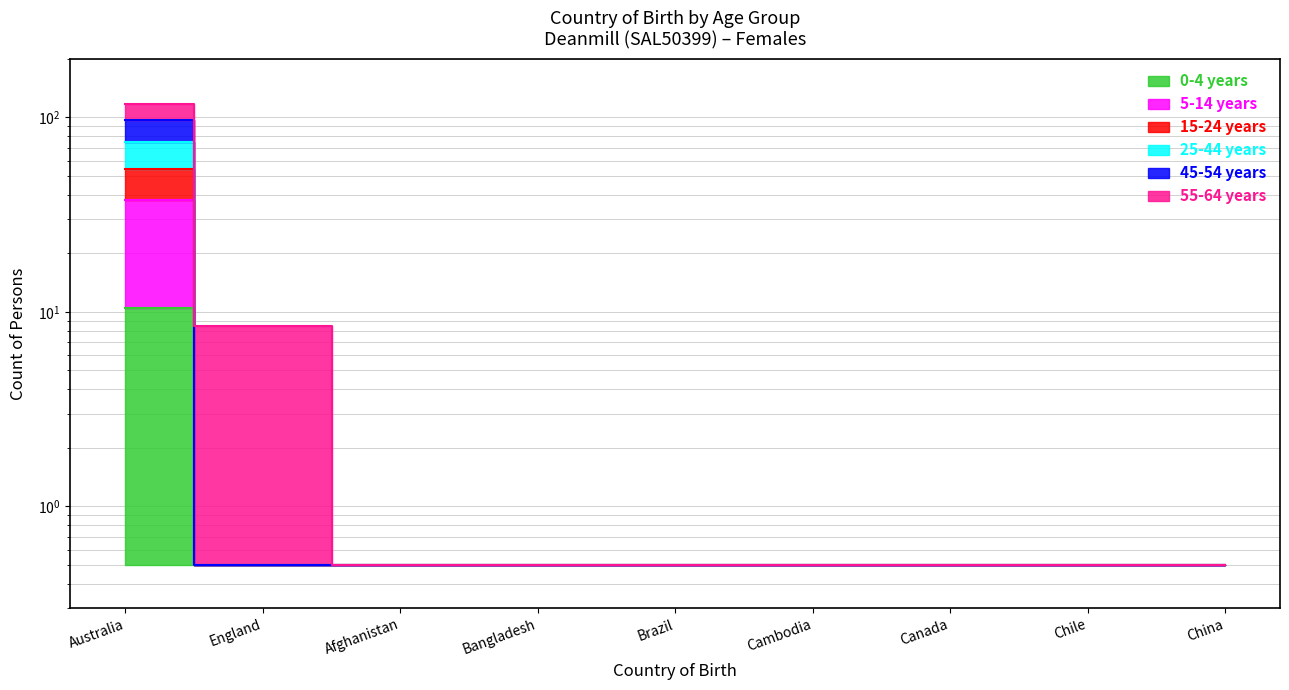

Where is 15-24 years nearest to the value 37?

England